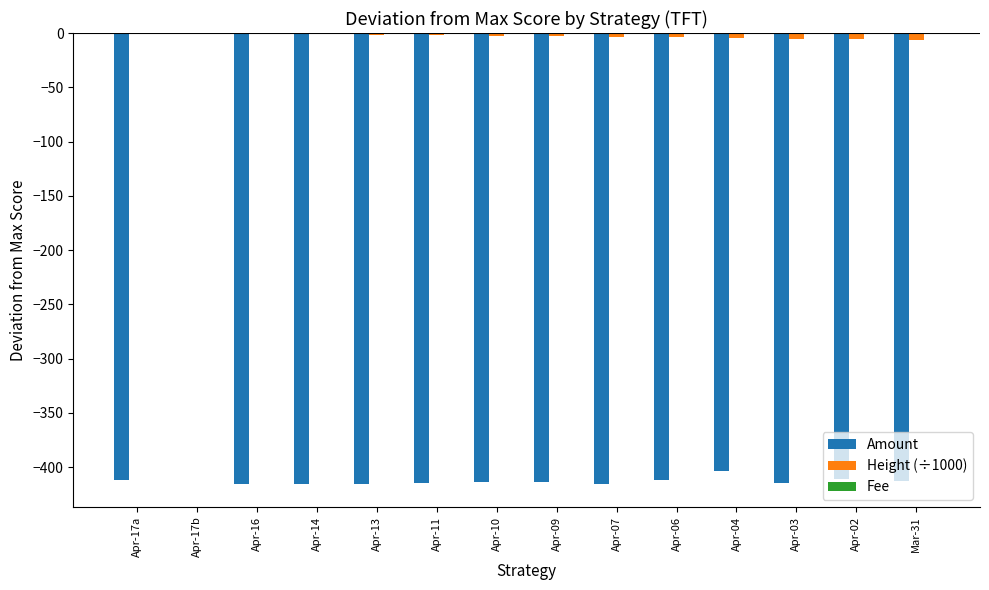

Which category has the highest value in the Amount series?

Apr-17b